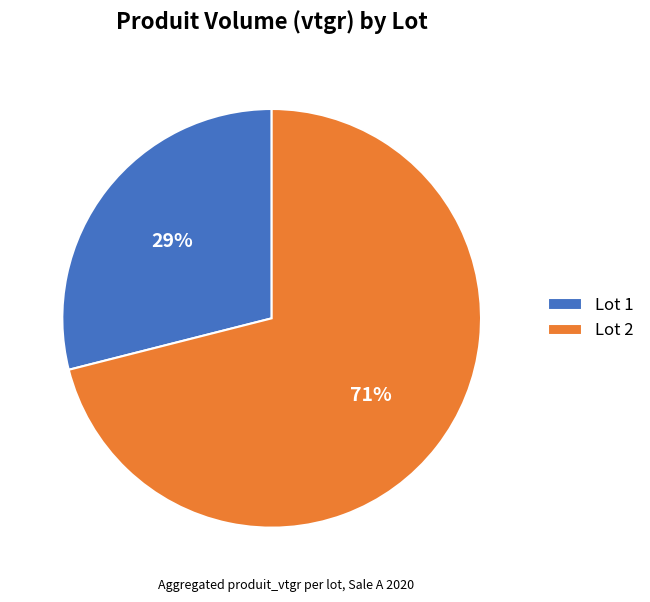

Is the sum of Lot 1 and Lot 2 greater than half?

Yes